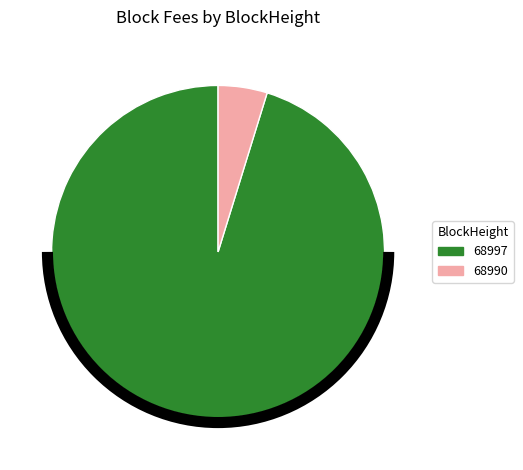

Which slice is the largest?

68997